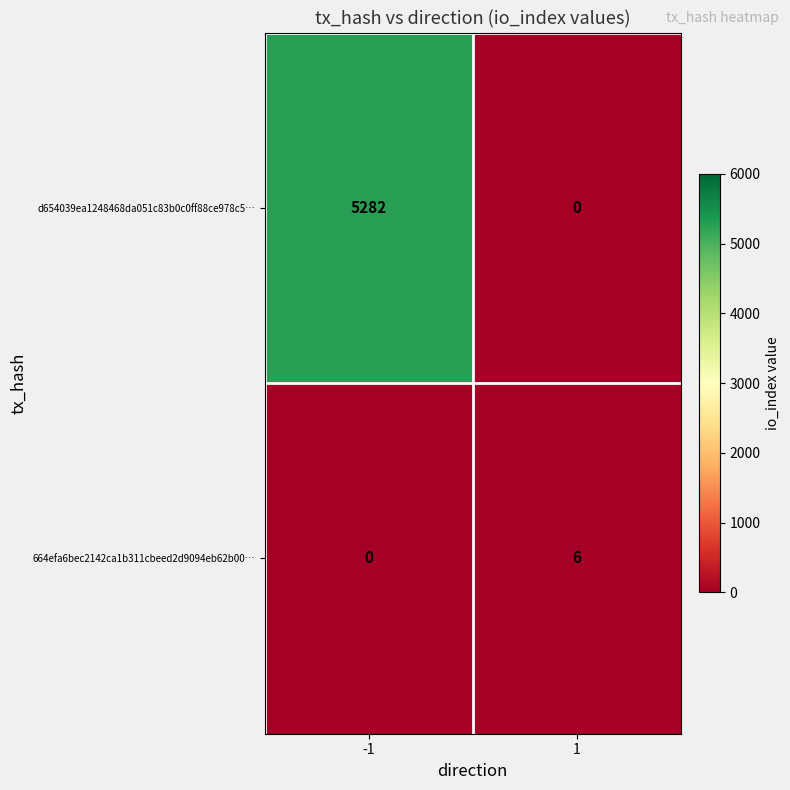

Reading right to left, extract all data points from this chart.

d654039ea1248468da051c83b0c0ff88ce978c5…: 1=0	-1=5282
664efa6bec2142ca1b311cbeed2d9094eb62b00…: 1=6	-1=0